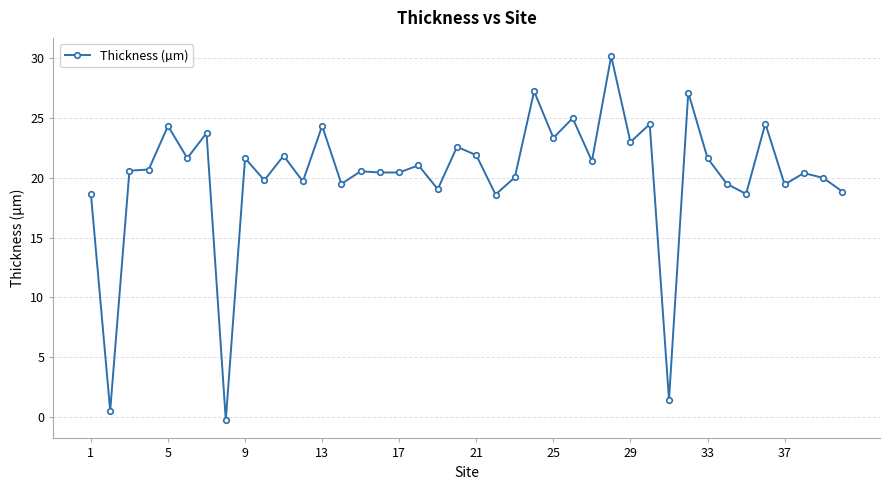

Does the chart have visible grid lines?

Yes